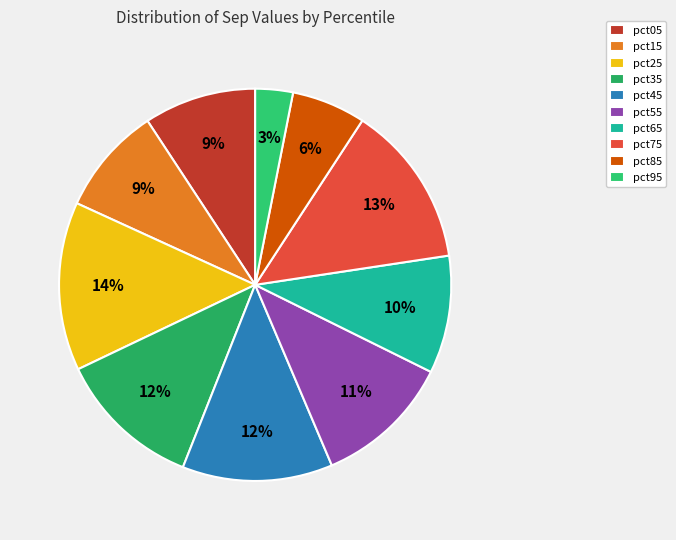

Between pct75 and pct55, which is larger?

pct75